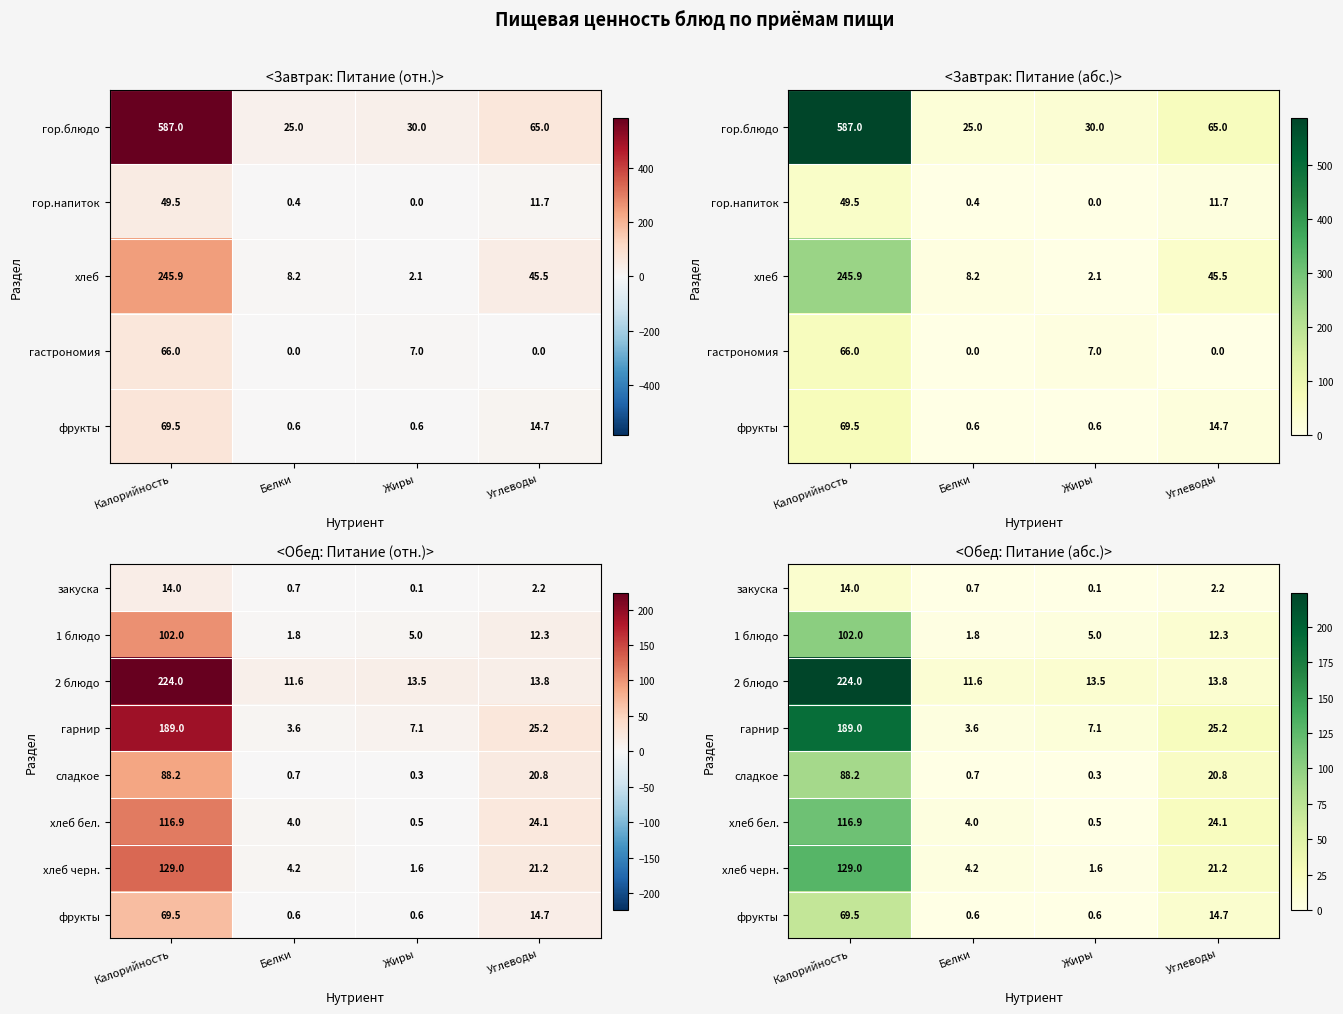

How many values in the хлеб бел. series exceed 24?

2